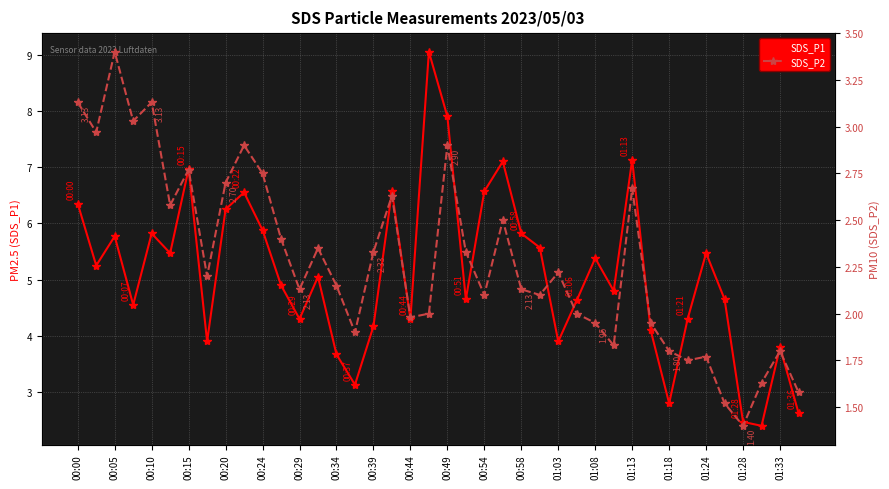

What is the maximum value for SDS_P1?

9.1